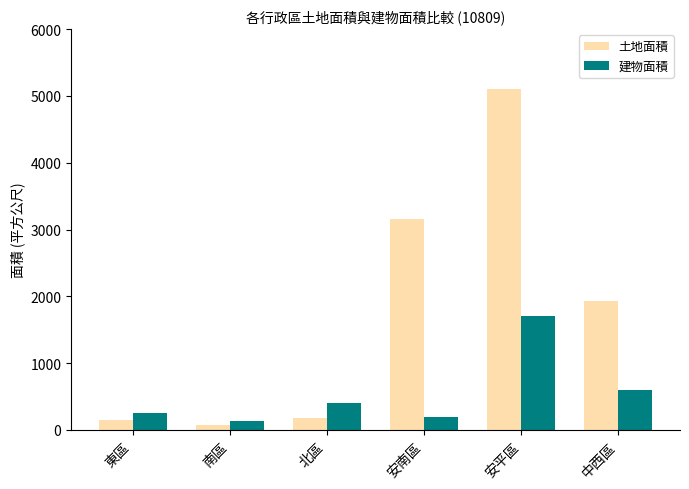

How many data points in 建物面積 are above 405?

3